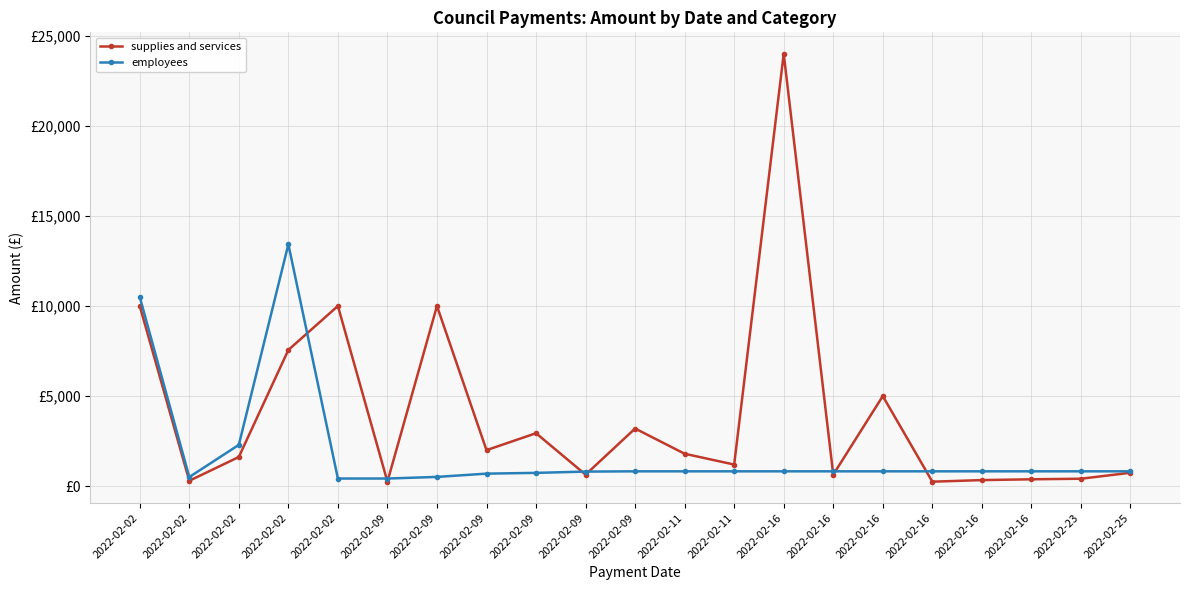

What are all the series names shown in the legend?

supplies and services, employees